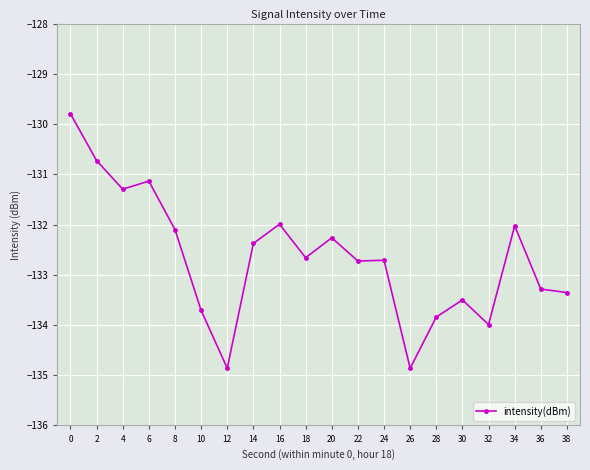

What is the value of the 9th point from the left?

-132.0